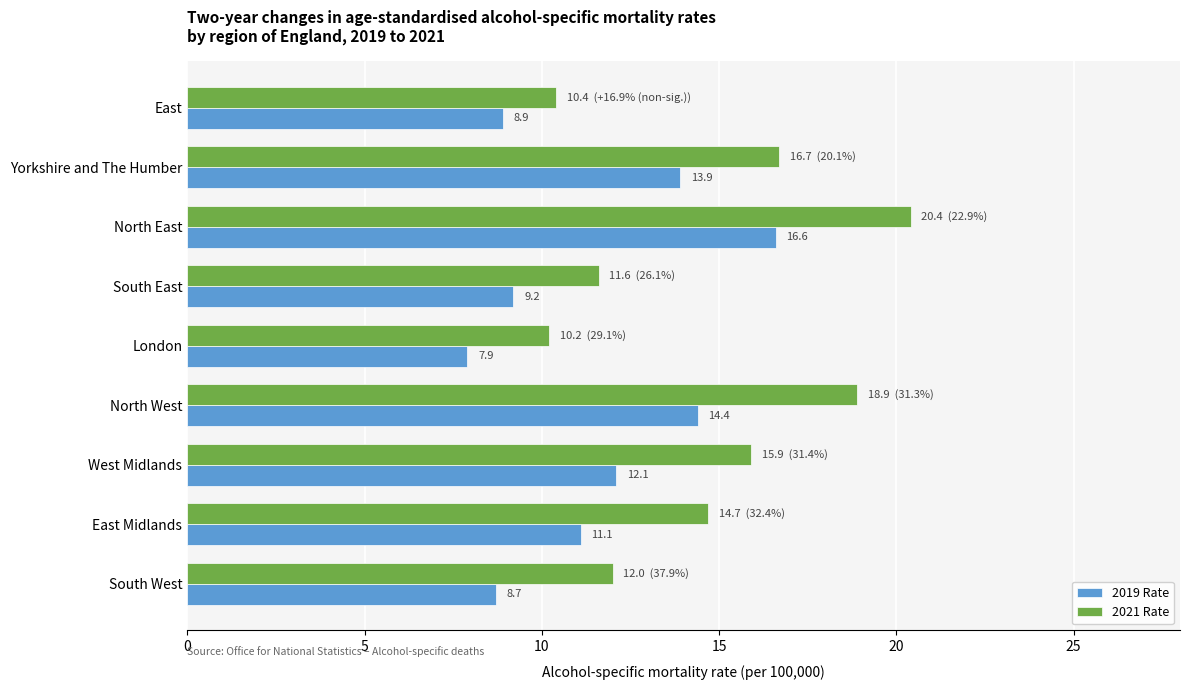

At which category does the chart reach its minimum across all series?

London